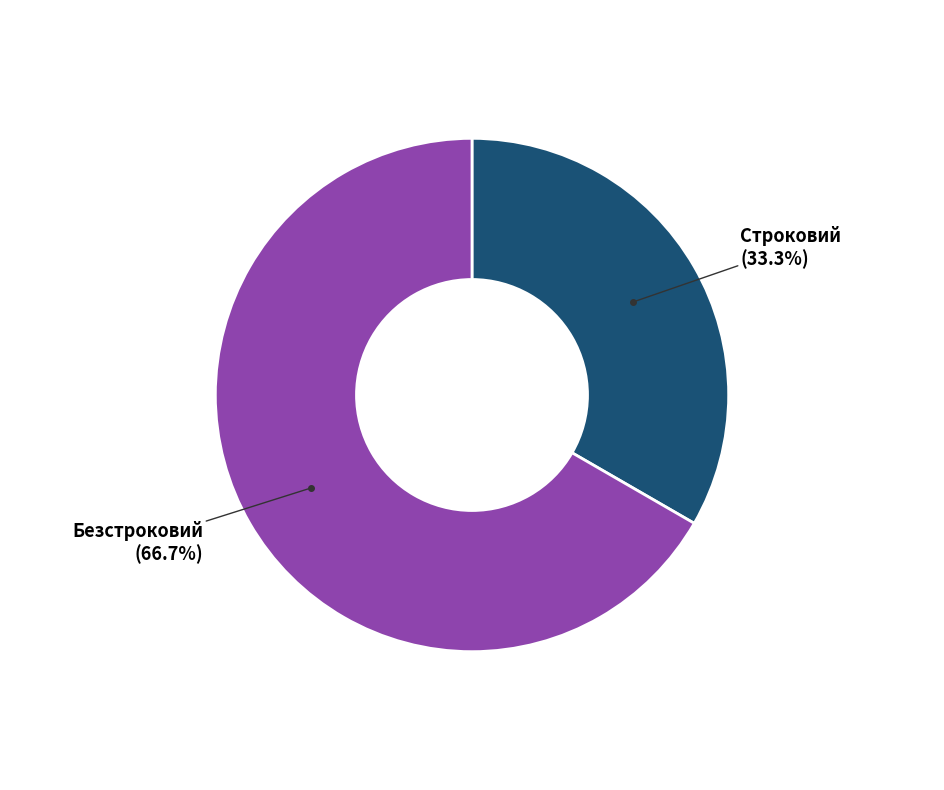

Is there any slice that represents more than half of the pie?

Yes